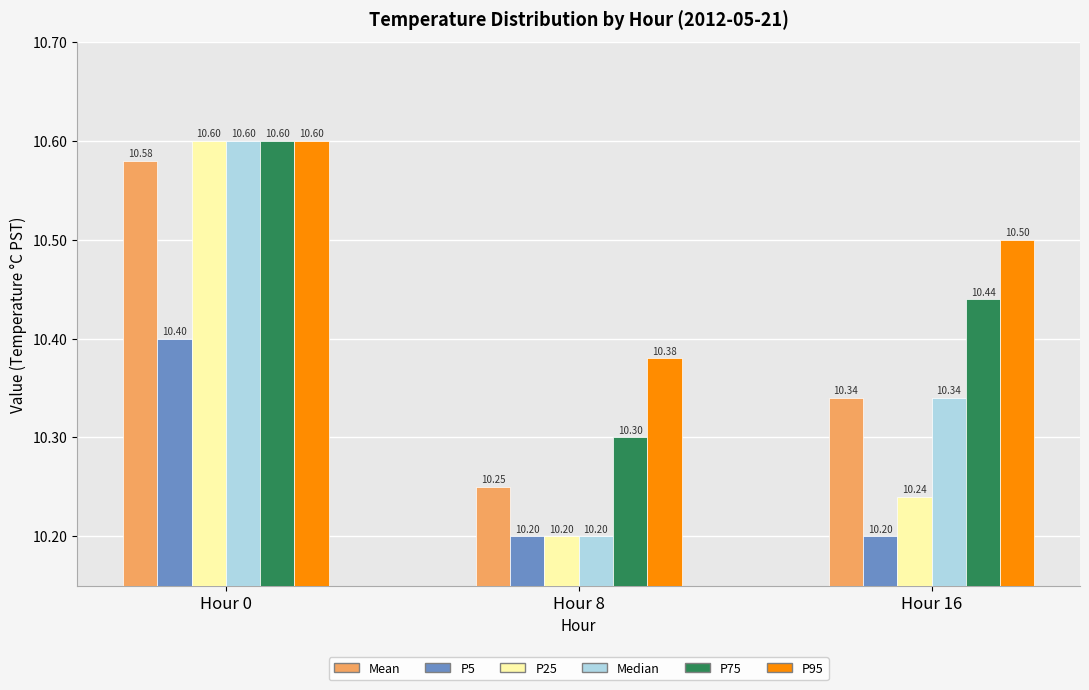

Rank the categories by P95 value from highest to lowest.

Hour 0, Hour 16, Hour 8